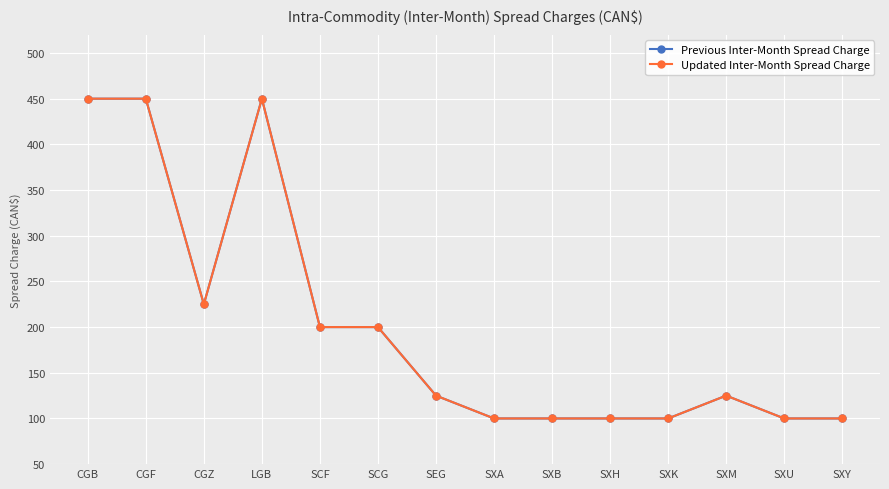

What is the difference between the Previous Inter-Month Spread Charge values at SXM and SXY?

25